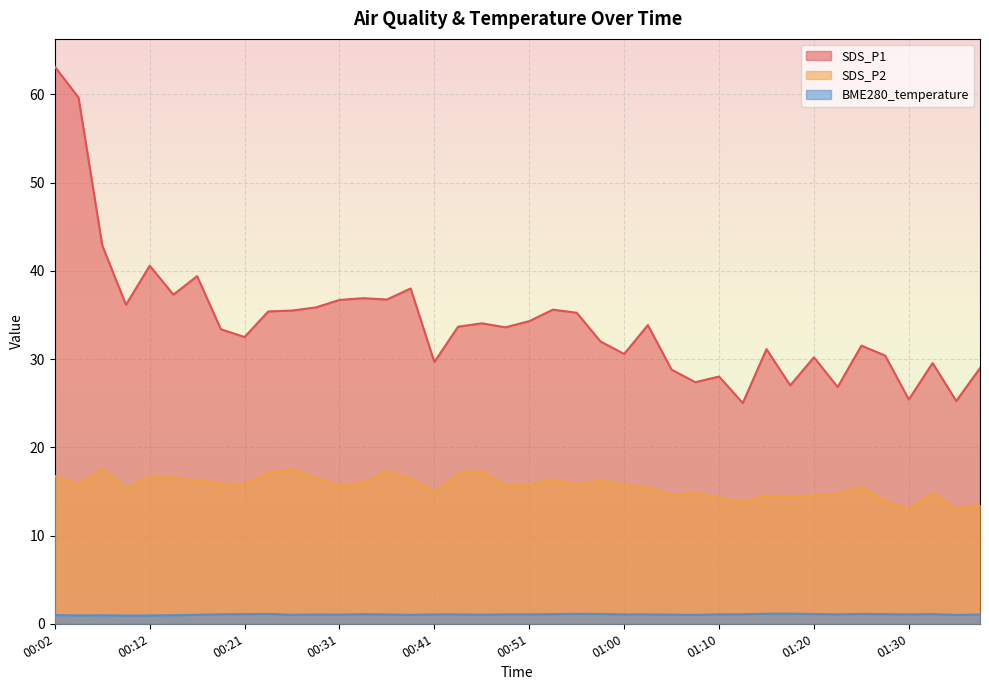

The SDS_P1 series shows 39.4 at 00:16. True or false?

True